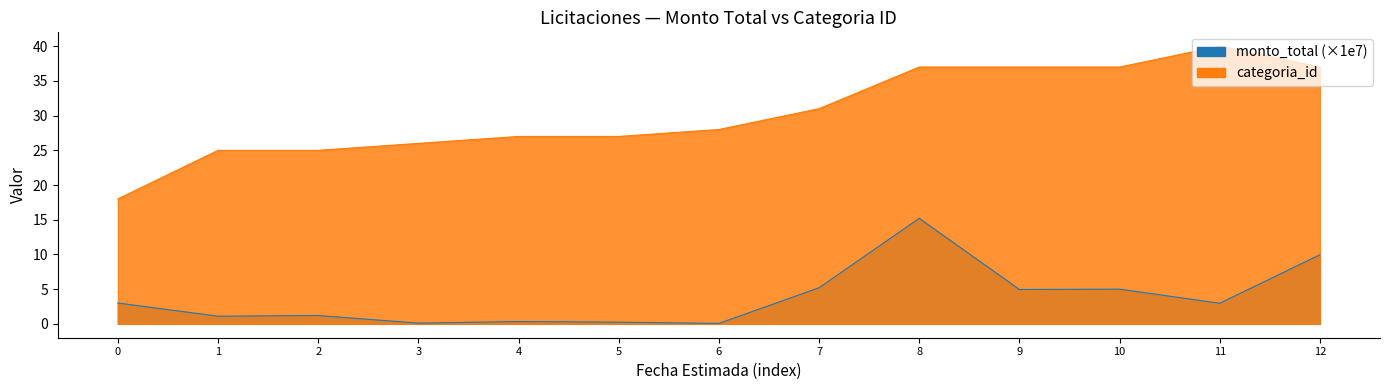

Between 5 and 11, which series saw the biggest shift?

categoria_id